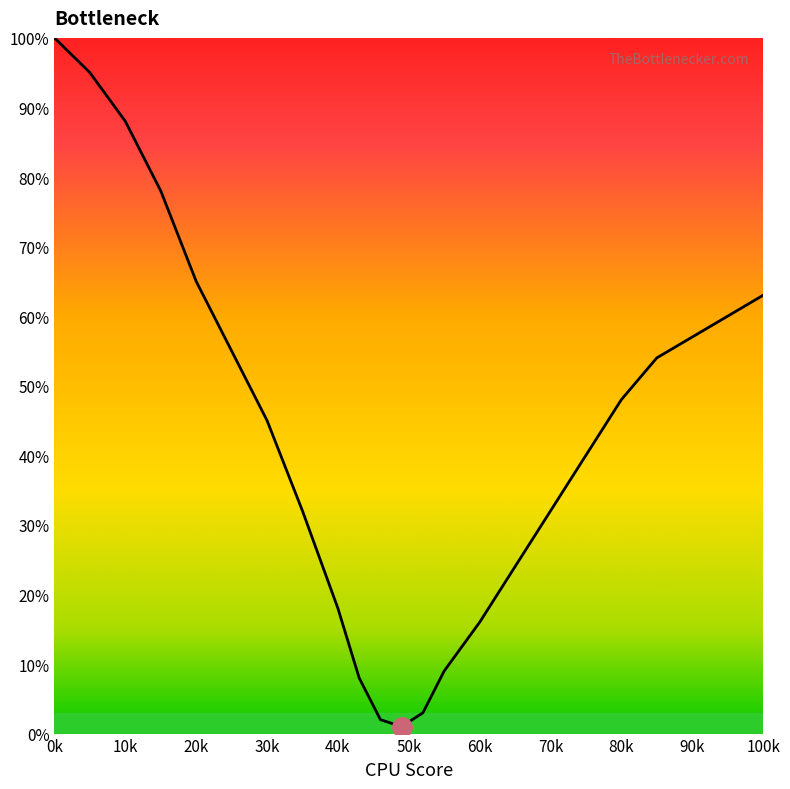

What is the difference between the maximum and minimum values?

99